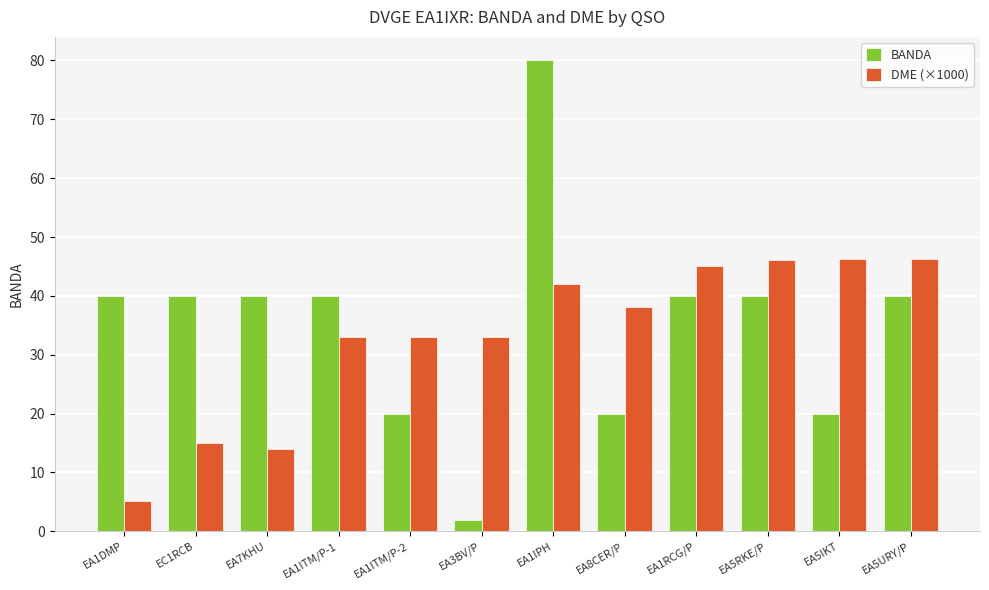

What is the value of the DME (×1000) bar at the 8th from the left?

38.0